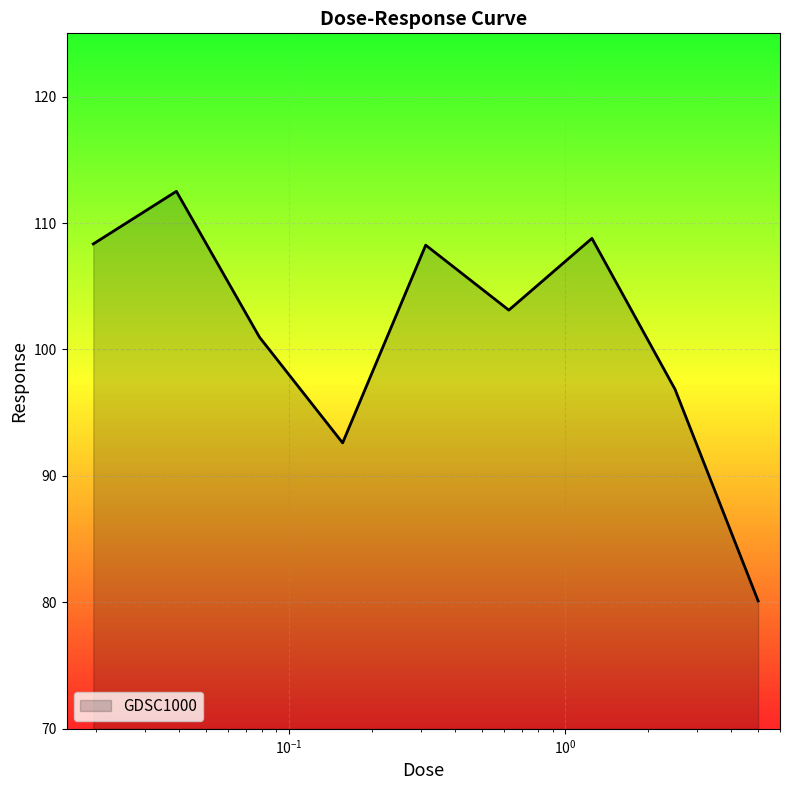

What is the difference between the maximum and minimum values?

32.4